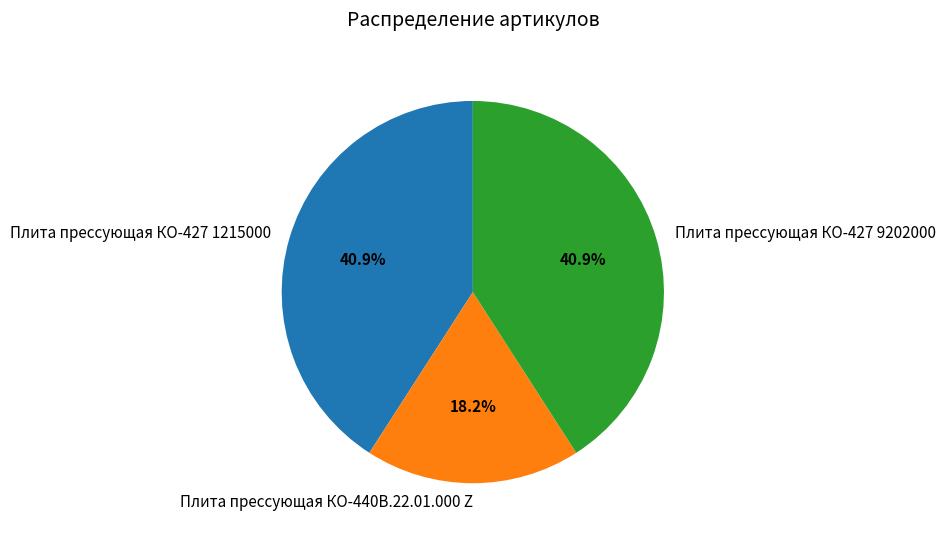

Which slice is the smallest?

Плита прессующая КО-440В.22.01.000 Z